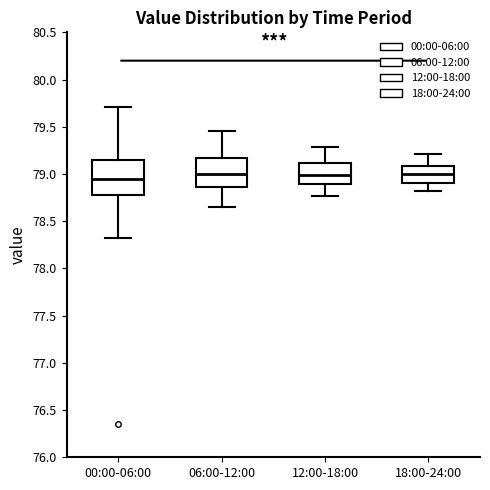

Reading left to right, transcribe this box plot: for each box, give where its median line is, the range the box spans, and where its two whiskers end, as read against the y-axis. The values are not printed on the chart, so give them approximately, as read against the axis.

00:00-06:00: median 78.95, box 78.80 to 79.15, whiskers 78.30 to 79.70
06:00-12:00: median 79.00, box 78.85 to 79.15, whiskers 78.65 to 79.45
12:00-18:00: median 79.00, box 78.90 to 79.10, whiskers 78.75 to 79.30
18:00-24:00: median 79.00, box 78.90 to 79.10, whiskers 78.80 to 79.20